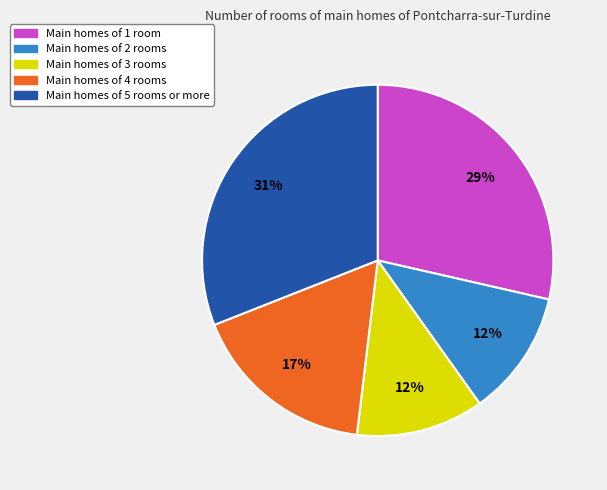

Is there any slice that represents more than half of the pie?

No